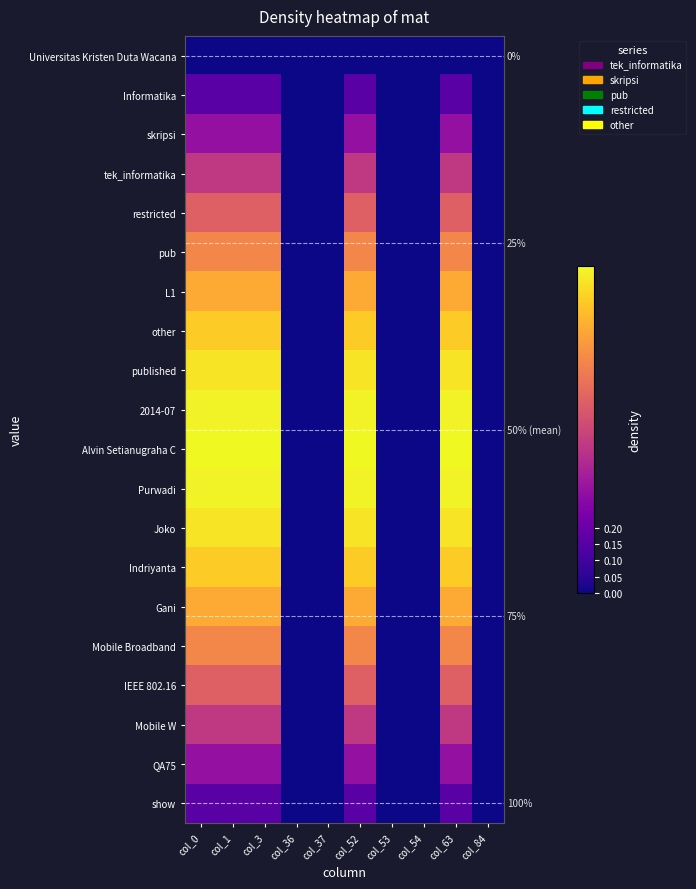

Between col_37 and col_54, which is larger?

col_37